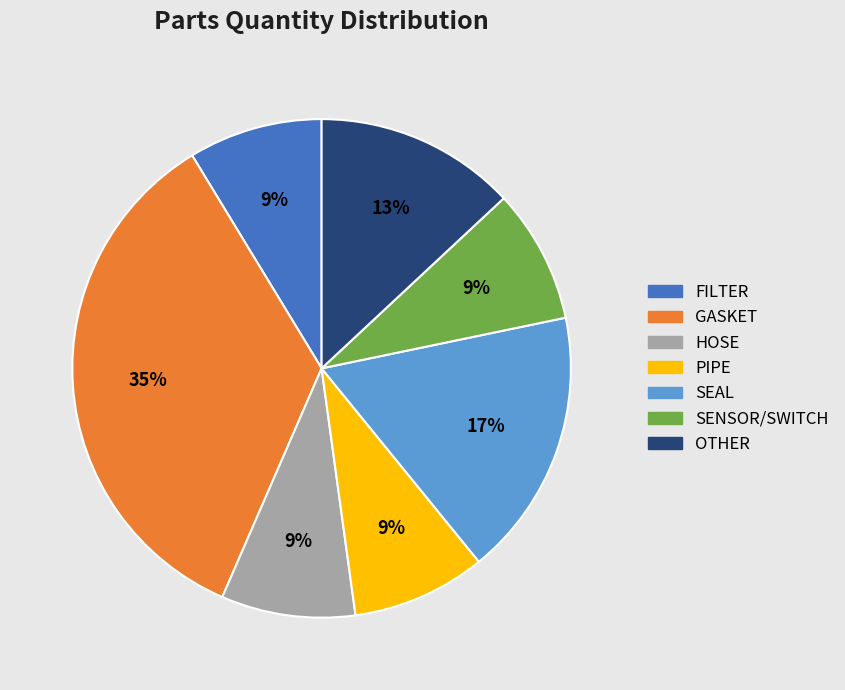

To the nearest percent, what portion does SEAL represent?

17%